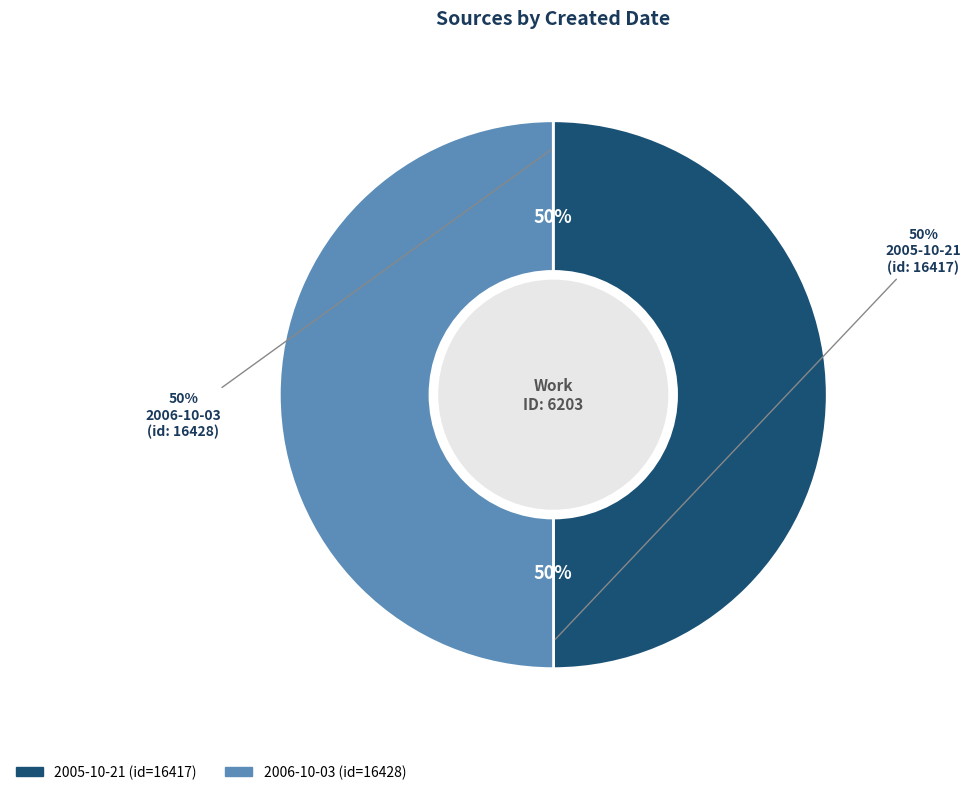

True or false: 2005-10-21 accounts for 36% of the total.

False